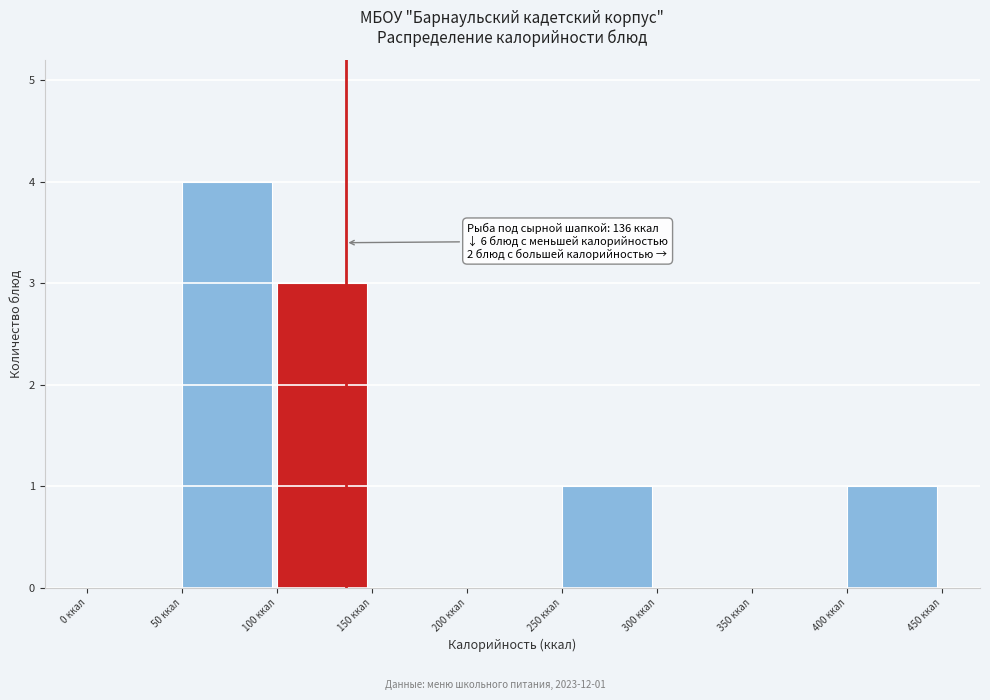

Which range on the x-axis has the tallest bar?

50 to 100